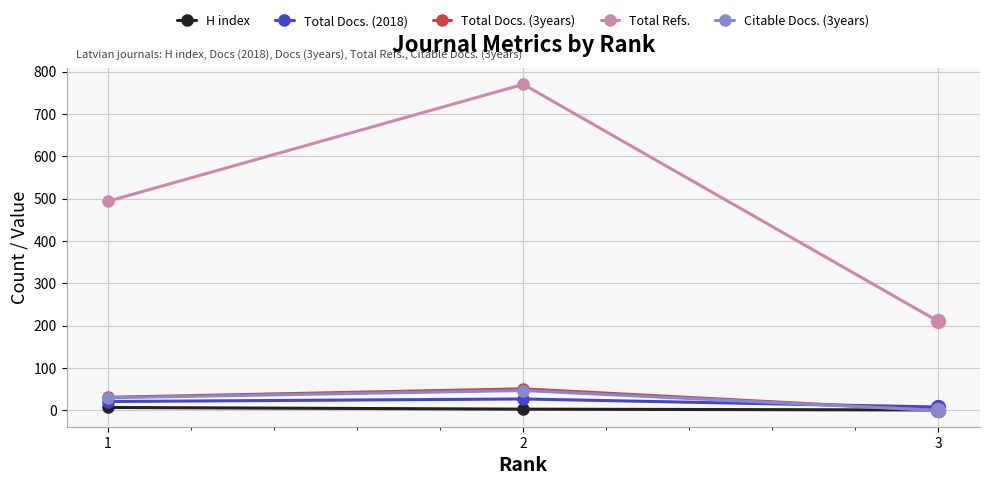

How many lines are shown in the chart?

5